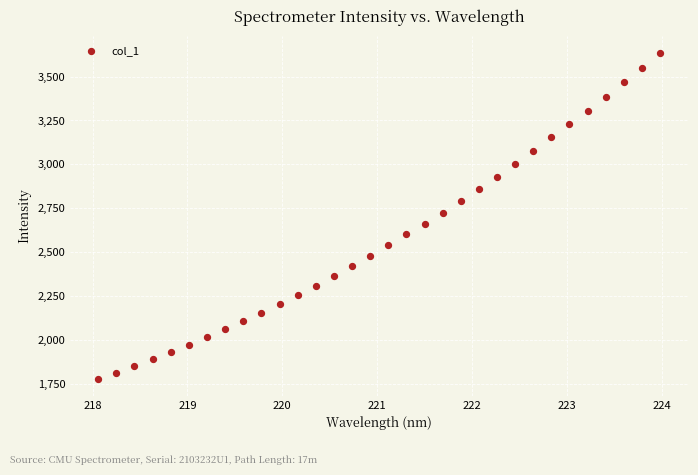

What is the range of Y values (max minus min)?

1858.9